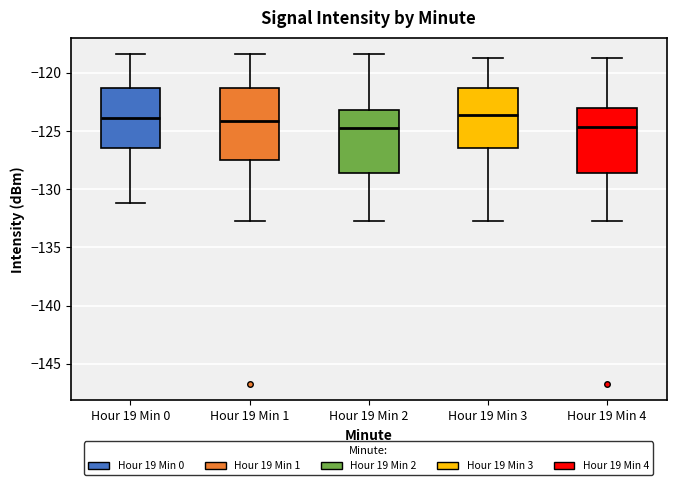

Where does the lower whisker of the box for Hour 19 Min 2 end on the y-axis? The values are not printed on the chart, so give them approximately, as read against the axis.

-133.0